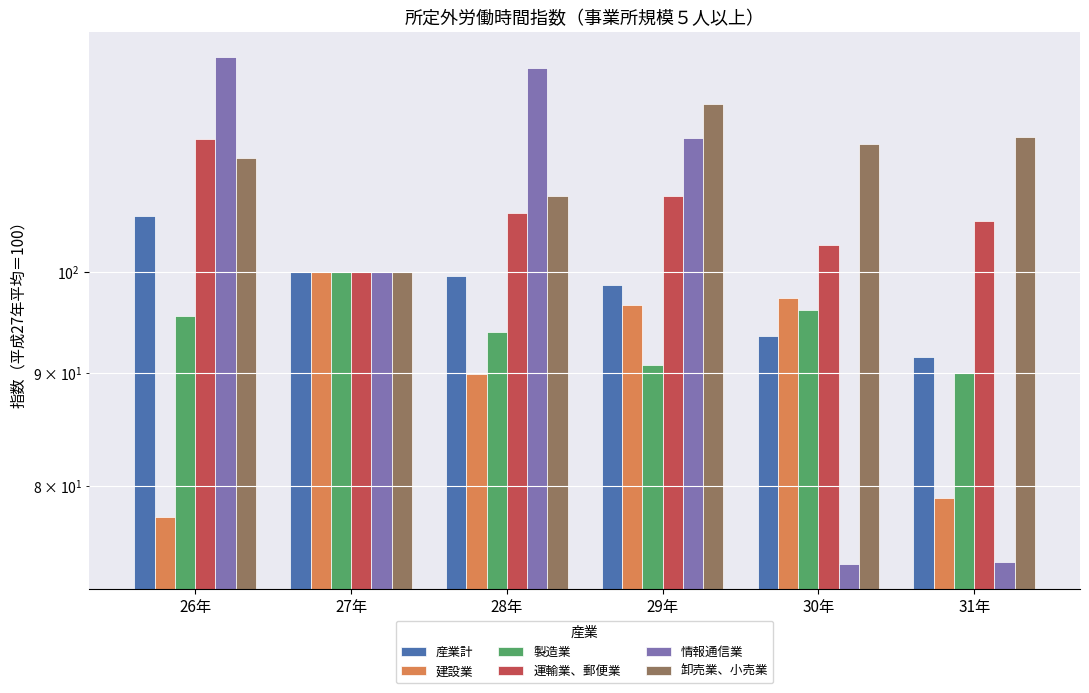

What is the greatest value displayed?

125.1